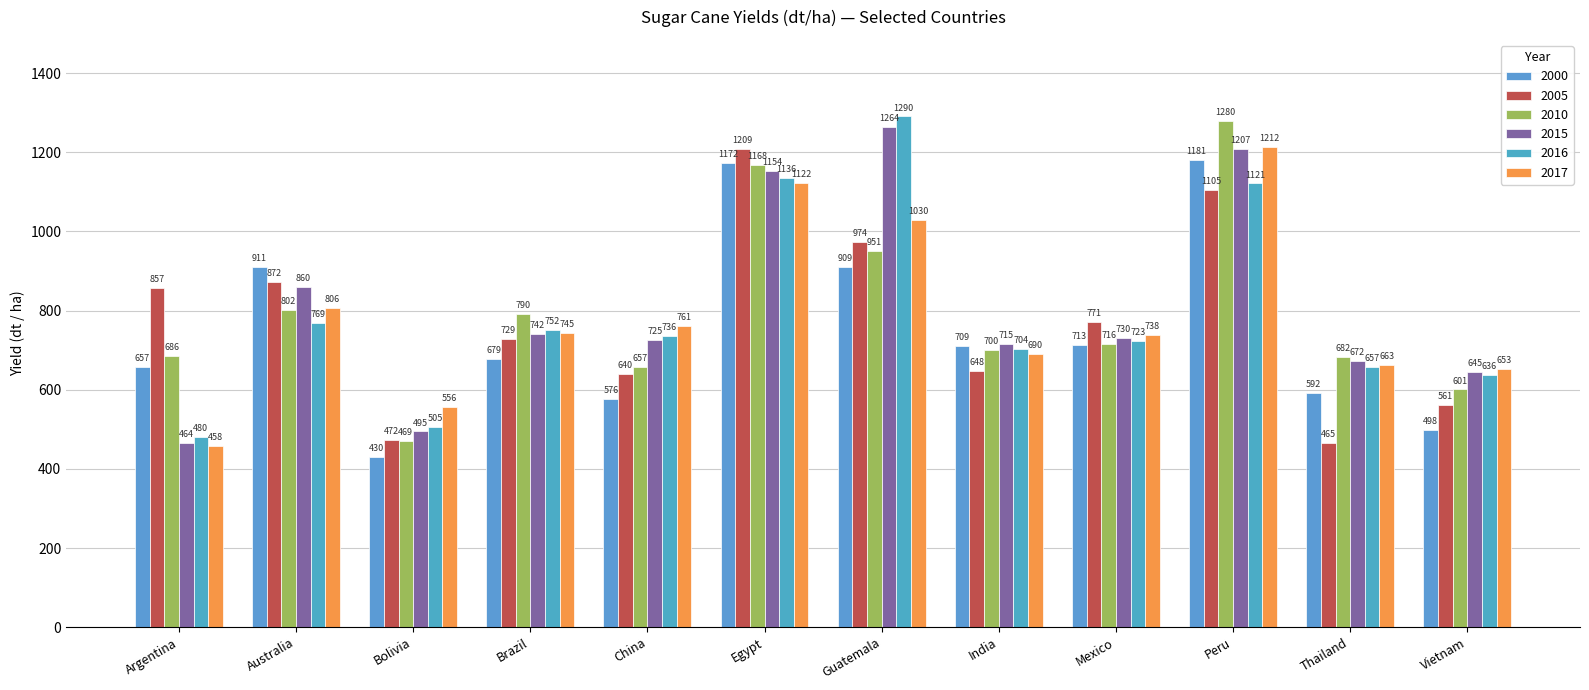

At which label is 2005 closest to 836?

Argentina